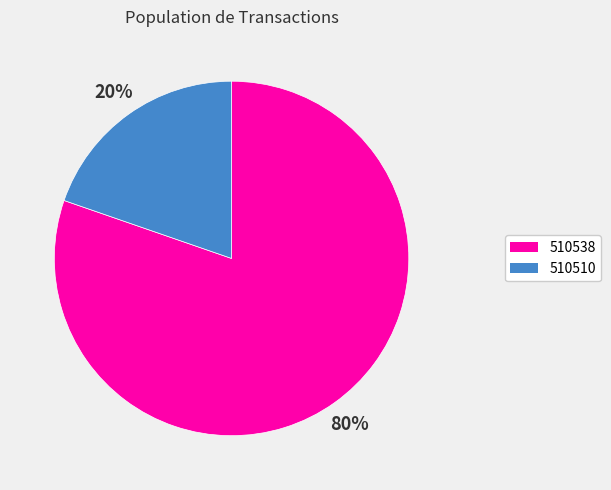

Does 510510 account for over 50% of the chart?

No